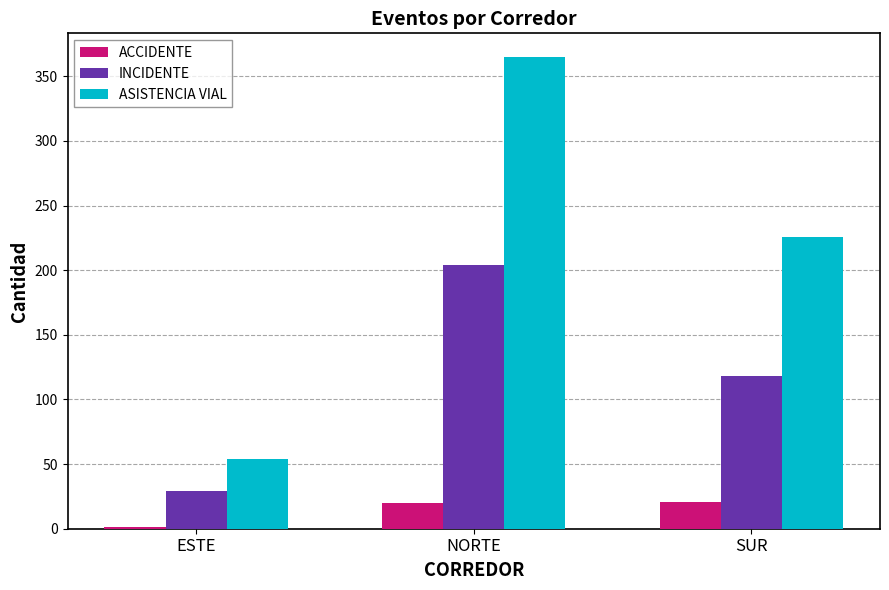

Read the ACCIDENTE value at SUR.

21